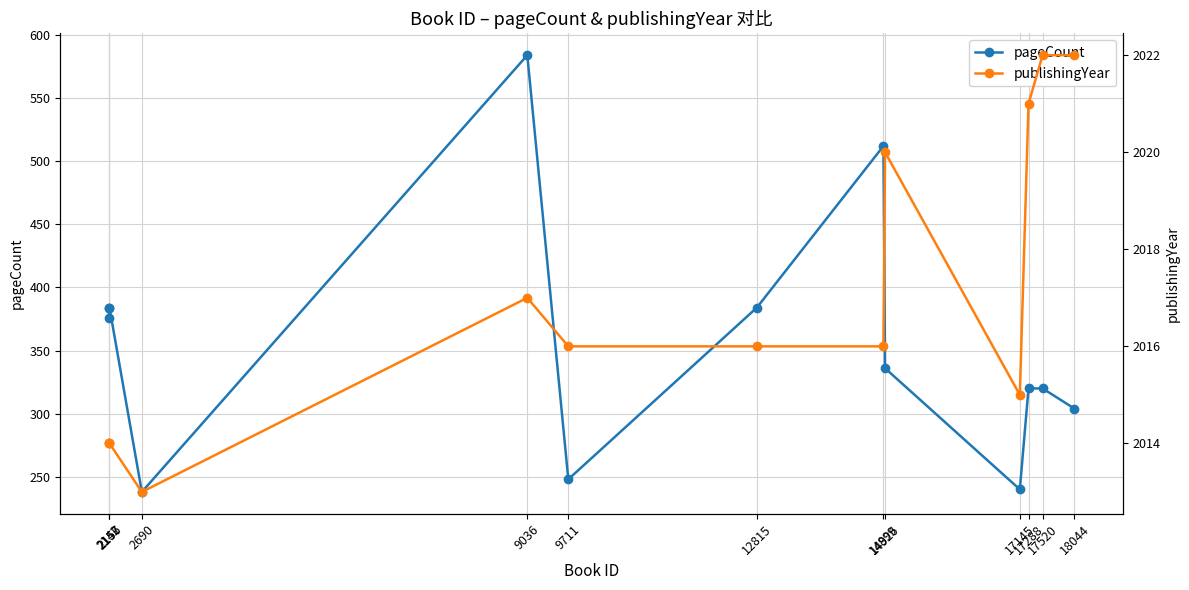

What is the greatest value displayed?

2022